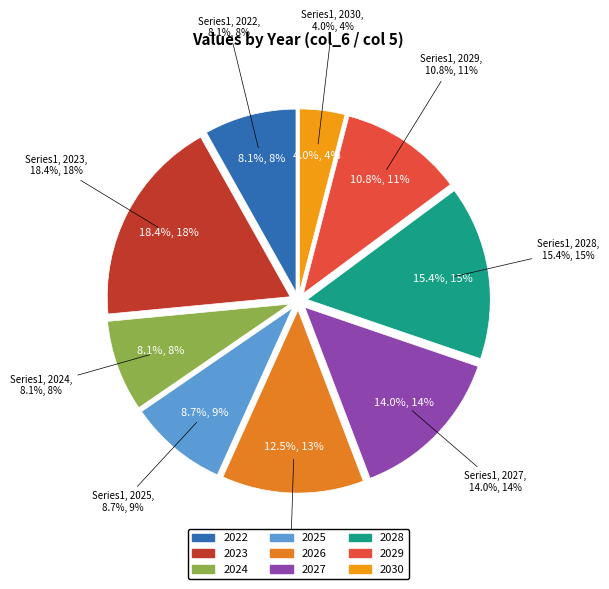

Is it true that 2024 is 8% of the pie?

True